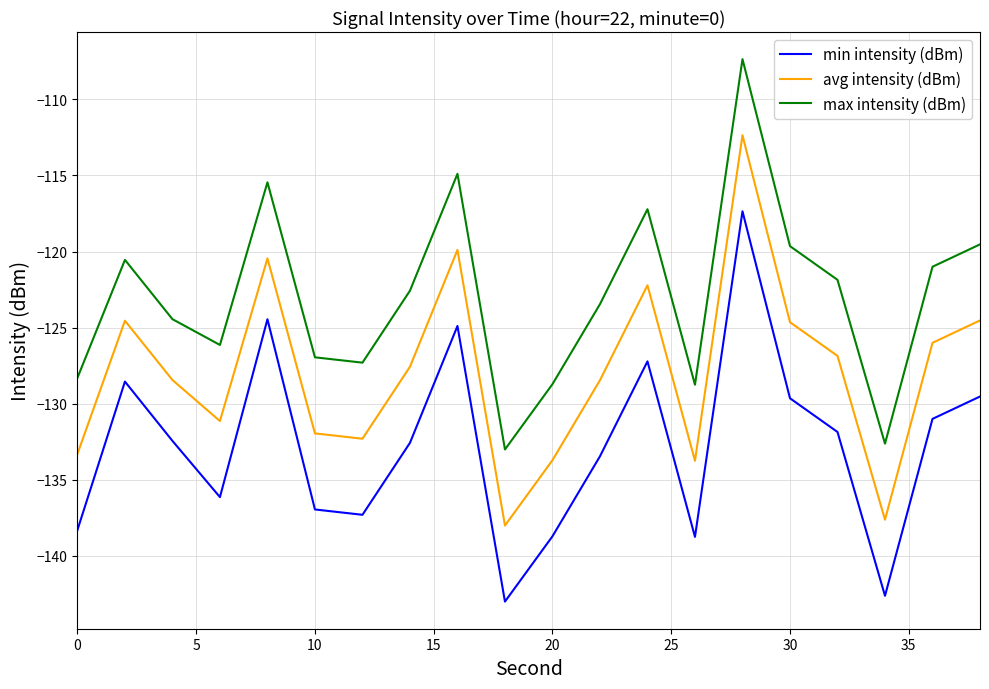

What is the sum of all max intensity (dBm) values?

-2459.7